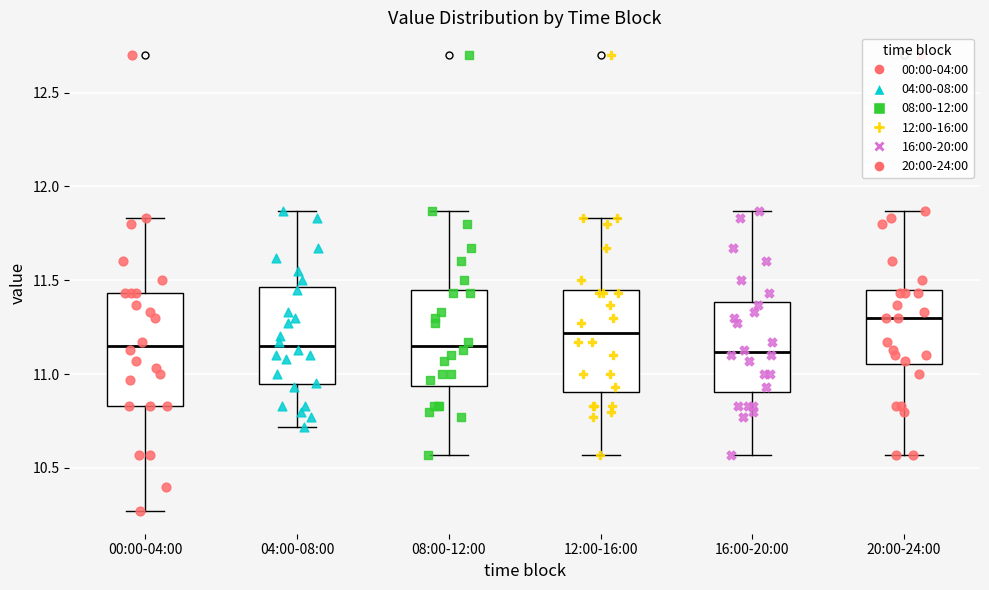

Reading left to right, read every box against the y-axis: the position of its median line, the range the box covers, and the ends of its whiskers. The values are not printed on the chart, so give them approximately, as read against the axis.

00:00-04:00: median 11.15, box 10.85 to 11.45, whiskers 10.25 to 11.85
04:00-08:00: median 11.15, box 10.95 to 11.45, whiskers 10.70 to 11.85
08:00-12:00: median 11.15, box 10.95 to 11.45, whiskers 10.55 to 11.85
12:00-16:00: median 11.20, box 10.90 to 11.45, whiskers 10.55 to 11.85
16:00-20:00: median 11.10, box 10.90 to 11.40, whiskers 10.55 to 11.85
20:00-24:00: median 11.30, box 11.05 to 11.45, whiskers 10.55 to 11.85